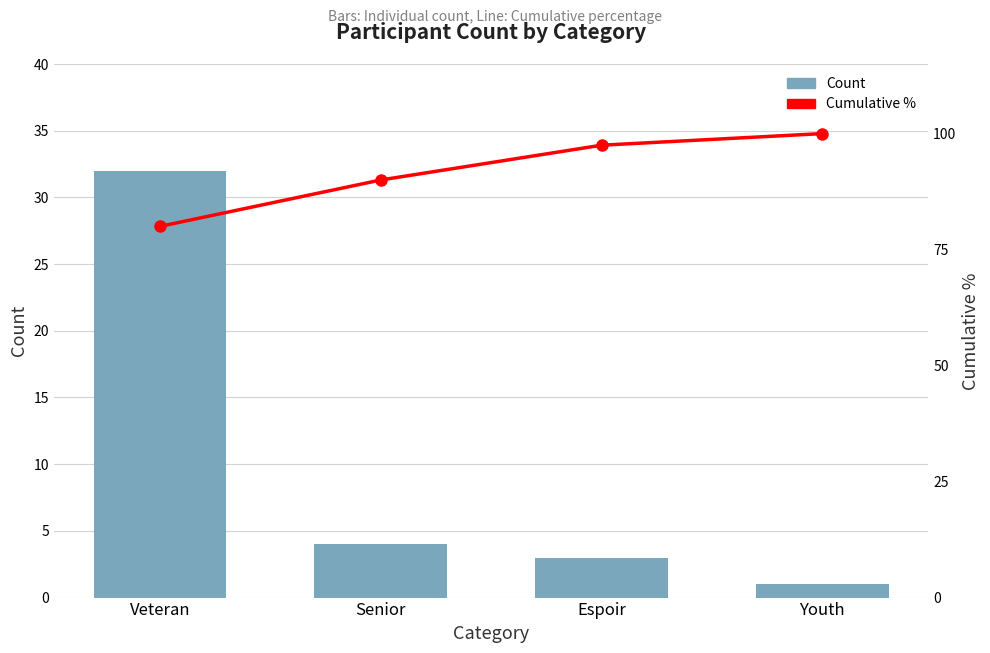

How many Cumulative % values are between 90 and 100?

3